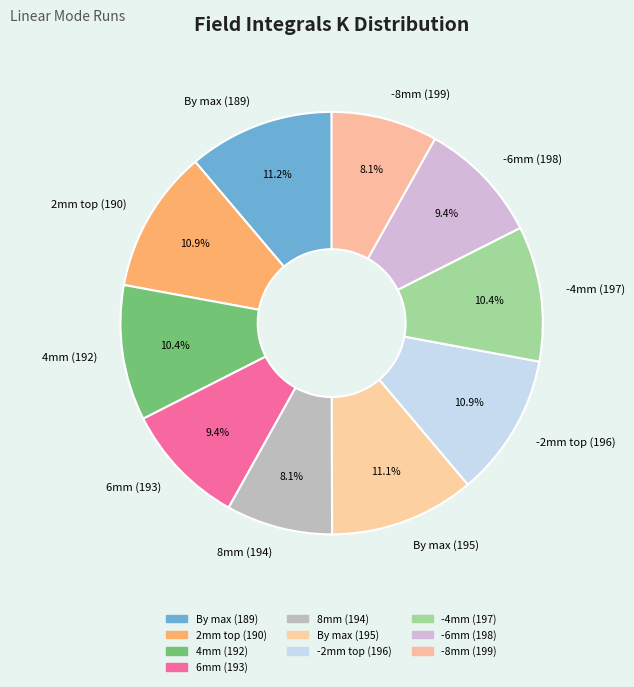

To the nearest percent, what is the average slice percentage?

10%